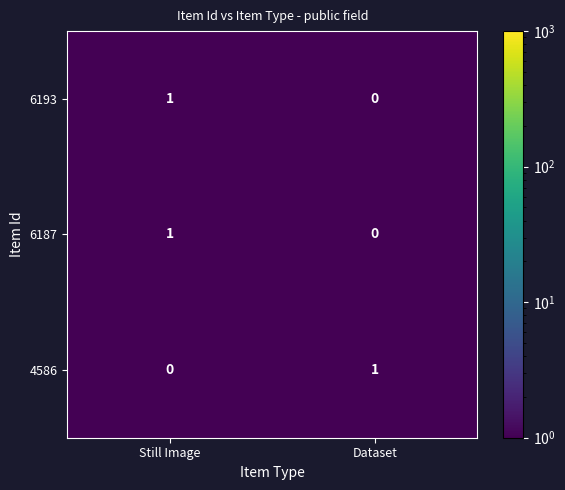

Reading left to right, extract all data points from this chart.

6193: 1	0
6187: 1	0
4586: 0	1